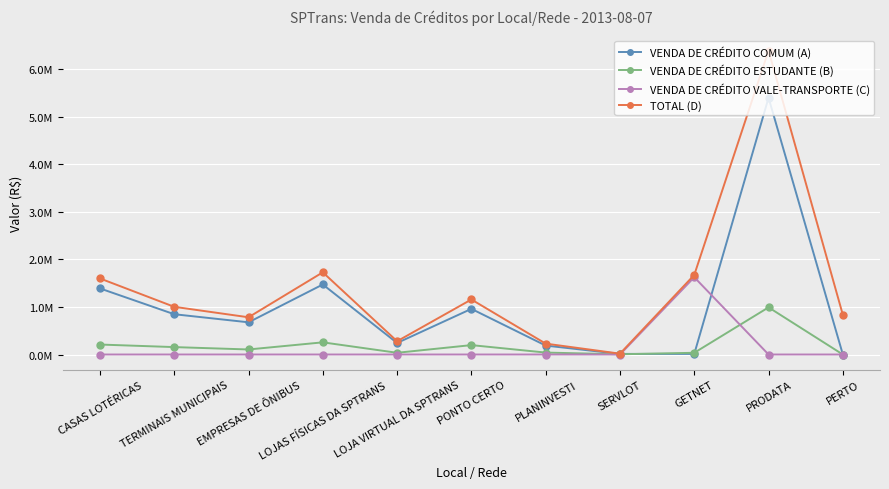

Reading left to right, transcribe all the data shown in this chart.

VENDA DE CRÉDITO COMUM (A): 1388860.8	846451.7	676425.9	1471260.1	242301.1	958964.8	187689.1	12630.4	12525.0	5394797.0	0.0
VENDA DE CRÉDITO ESTUDANTE (B): 209498.7	155732.2	105711.0	255668.1	36225.1	197307.6	40566.2	4970.1	36138.8	990447.6	0.0
VENDA DE CRÉDITO VALE-TRANSPORTE (C): 0.0	0.0	0.0	0.0	0.0	0.0	0.0	0.0	1623790.8	0.0	0.0
TOTAL (D): 1598359.5	1002183.8	782137.0	1726928.2	278526.2	1156272.4	228255.2	17600.5	1672454.5	6385244.6	832898.8